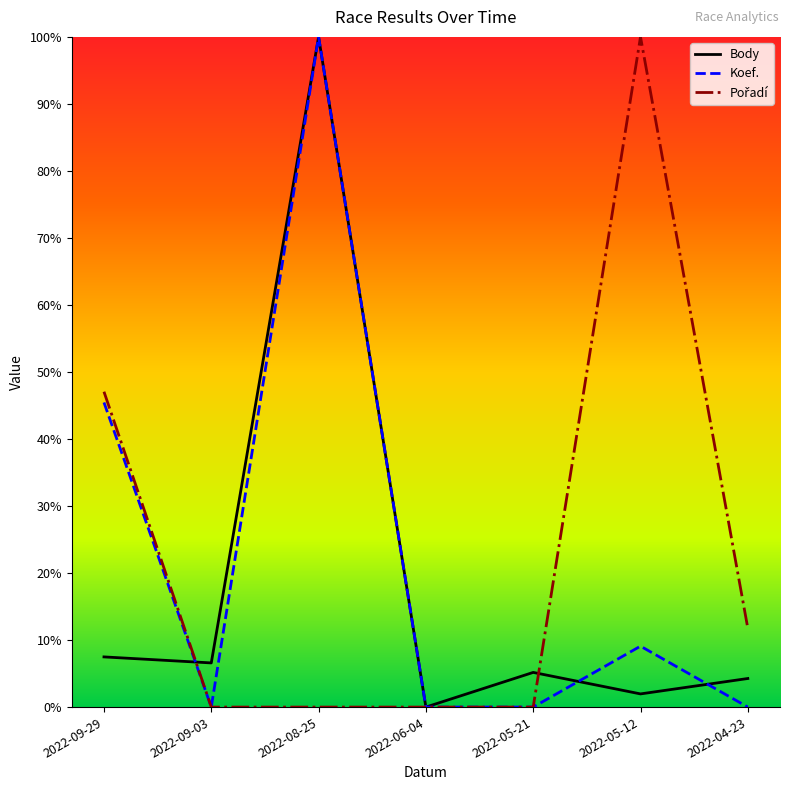

The Body series shows 0.1 at 2022-09-03. True or false?

True